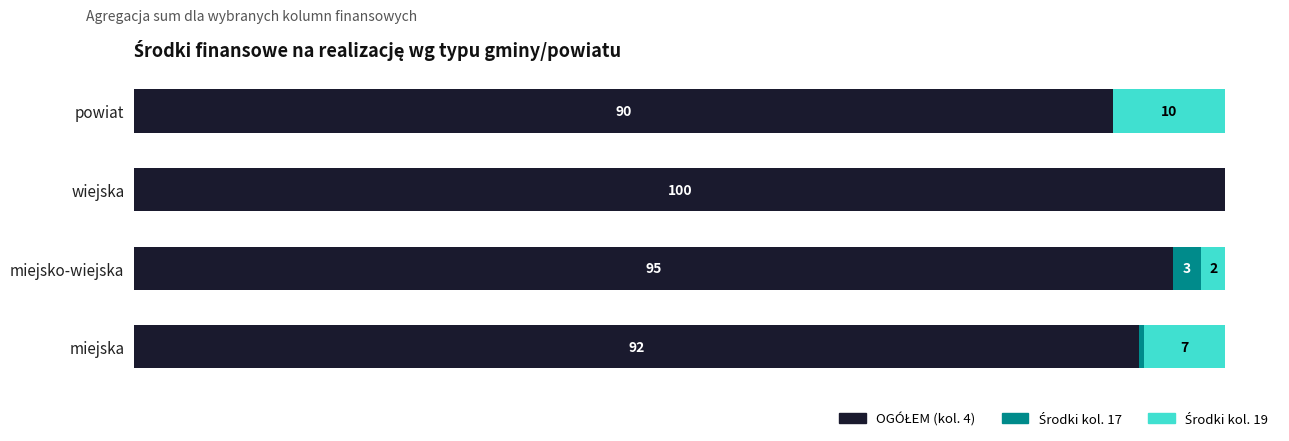

What is the difference between the maximum and minimum values in the Środki kol. 17 series?

2.6